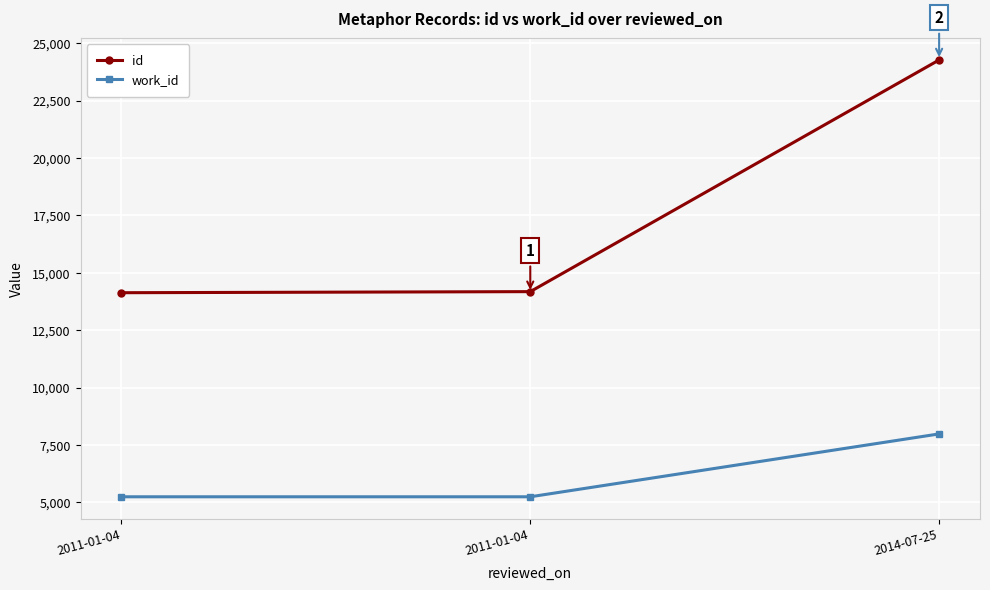

Rank the series by their average value, from lowest to highest.

work_id, id